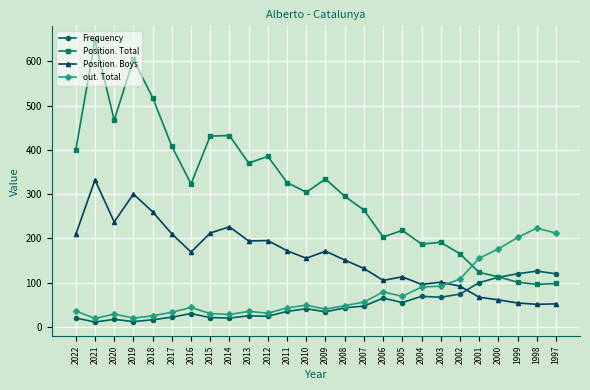

List the series in order of their peak value, highest first.

Position. Total, Position. Boys, out. Total, Frequency